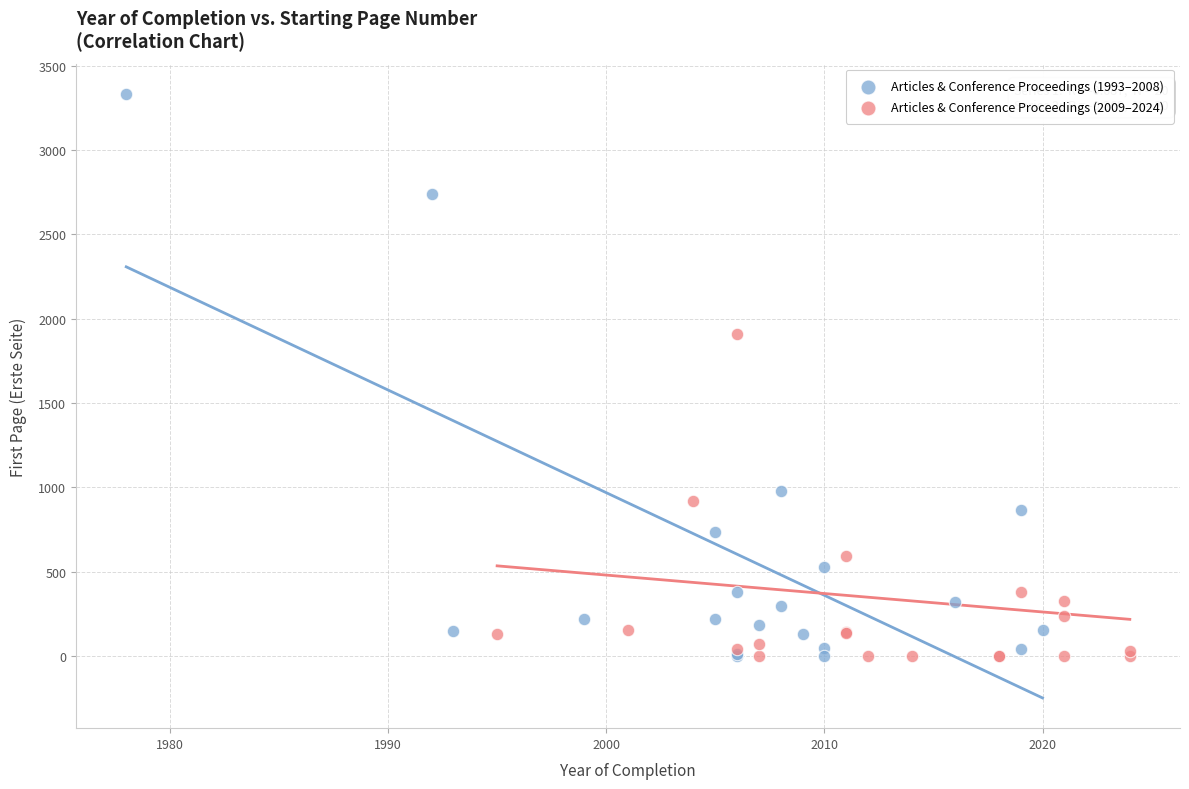

Which series reaches the maximum Y coordinate?

Articles & Conference Proceedings (1993–2008)